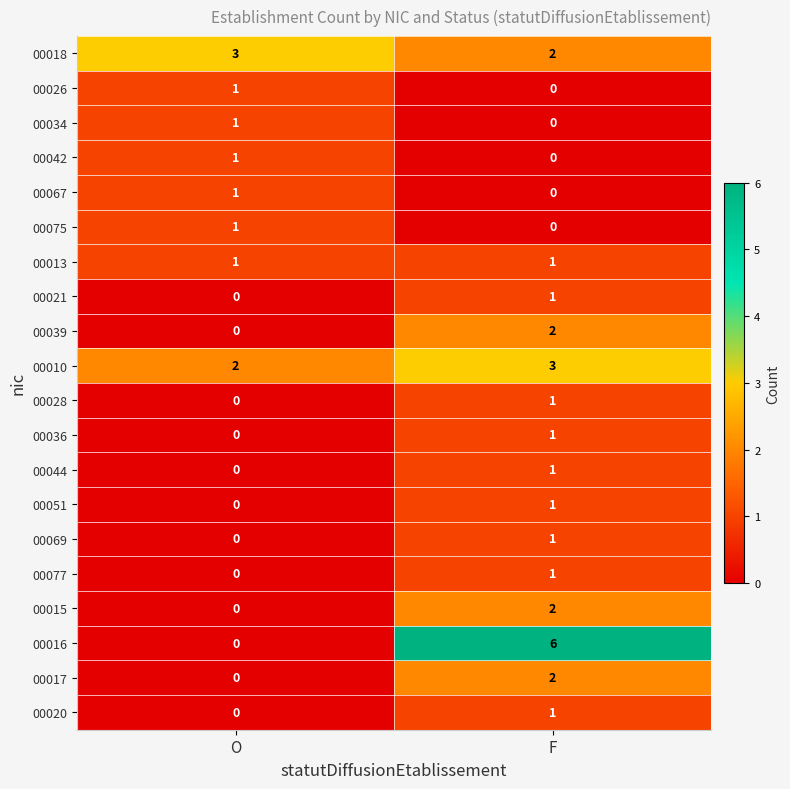

How many data points does each series have?

2